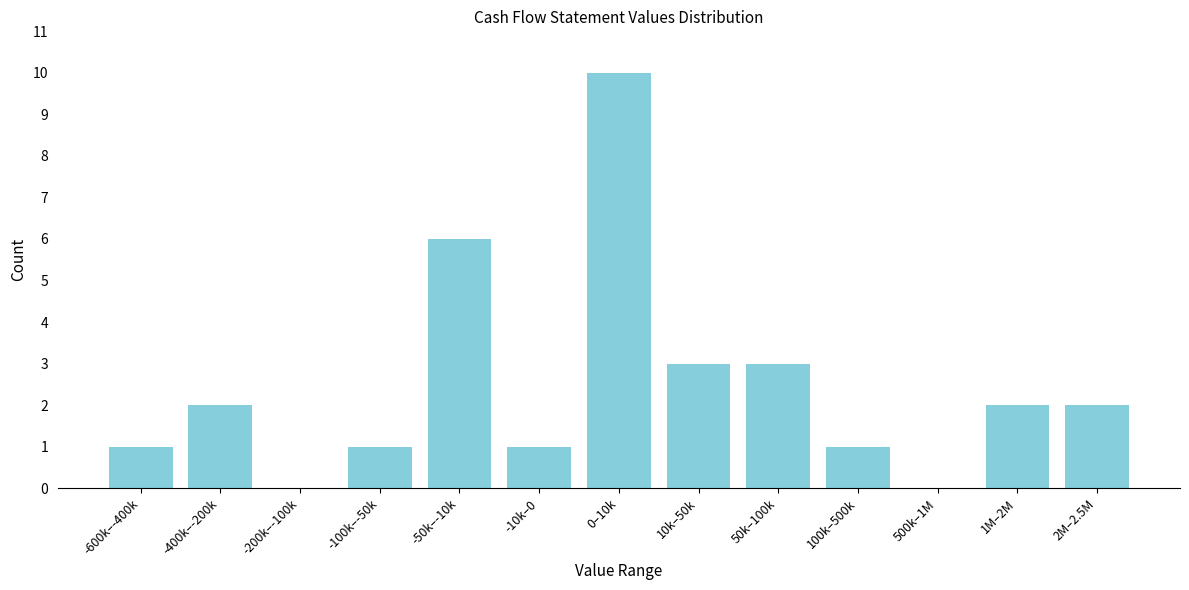

Reading left to right, extract all data points from this chart.

-600k–-400k=1	-400k–-200k=2	-200k–-100k=0	-100k–-50k=1	-50k–-10k=6	-10k–0=1	0–10k=10	10k–50k=3	50k–100k=3	100k–500k=1	500k–1M=0	1M–2M=2	2M–2.5M=2